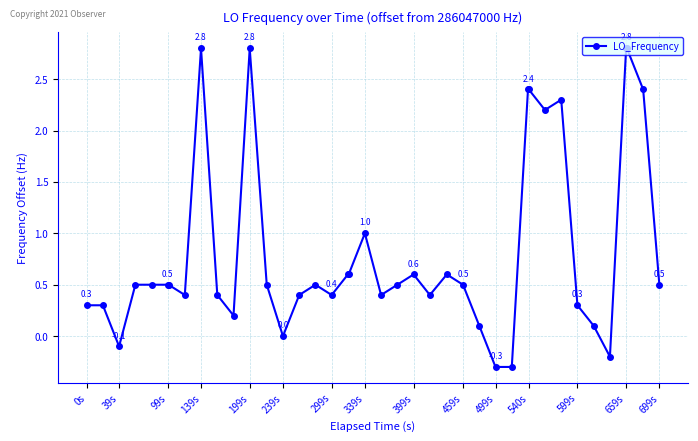

What is the maximum value shown in the chart?

2.8